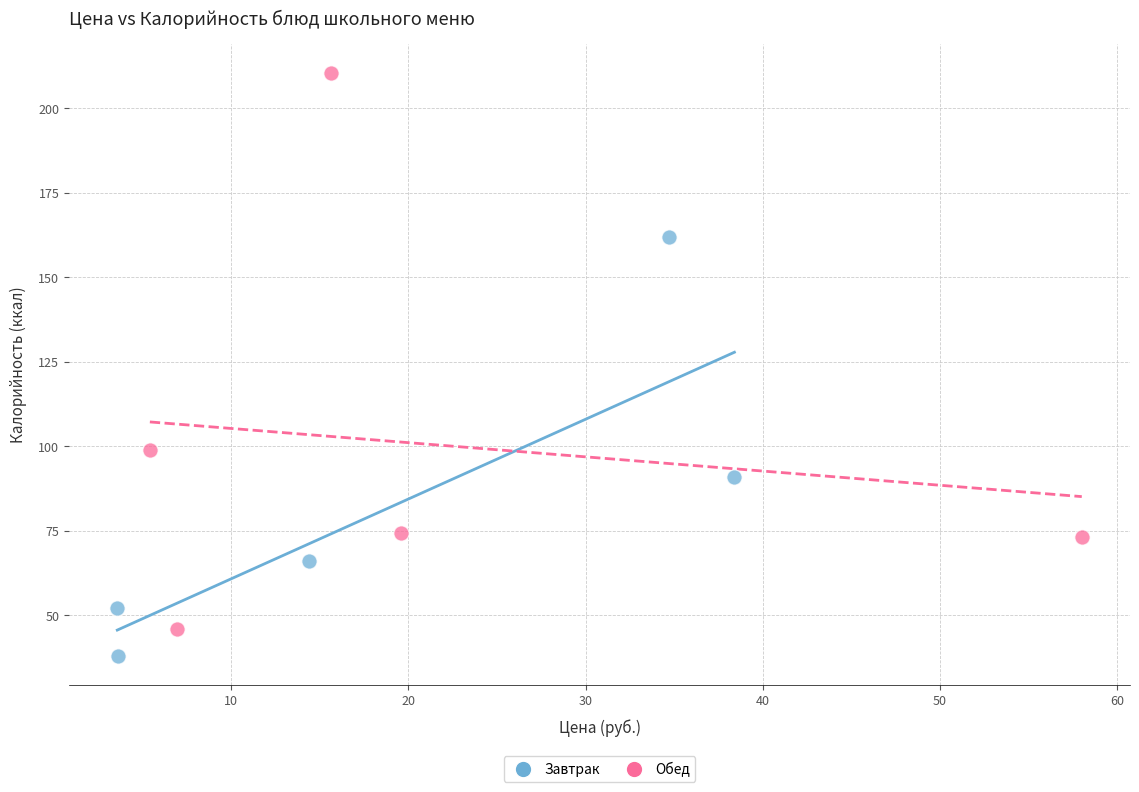

Which series reaches the minimum Y coordinate?

Завтрак